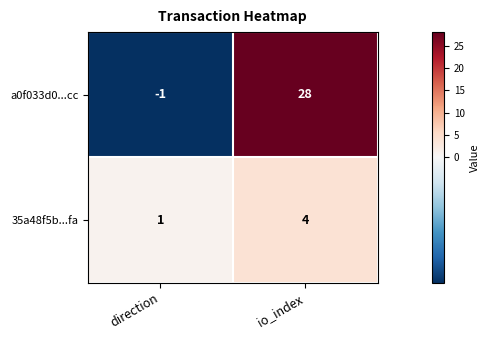

What is the difference between the maximum and minimum values in the a0f033d0...cc series?

29